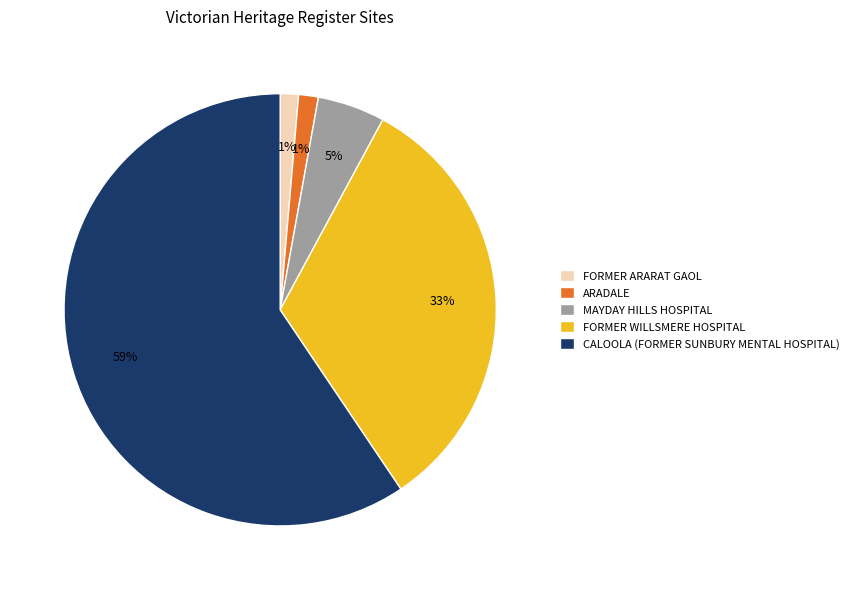

To the nearest percent, what is the difference between the MAYDAY HILLS HOSPITAL and FORMER WILLSMERE HOSPITAL slice percentages?

28%